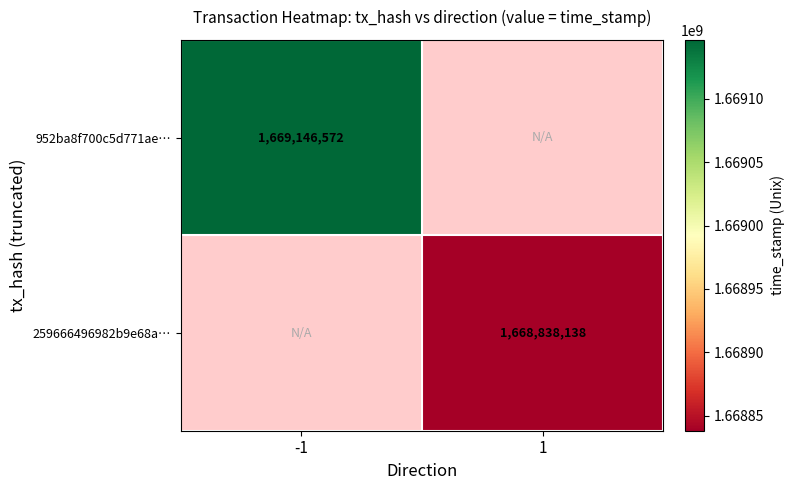

How many distinct data groups are displayed?

2